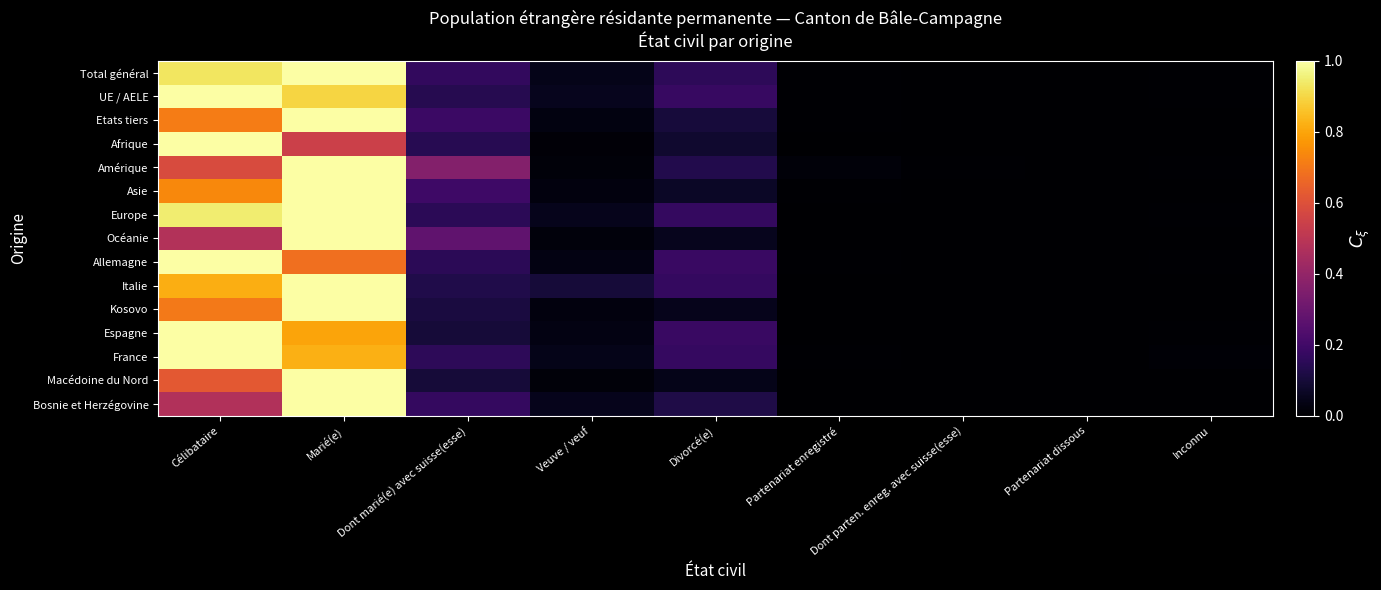

At how many categories does at least one series exceed 0?

9